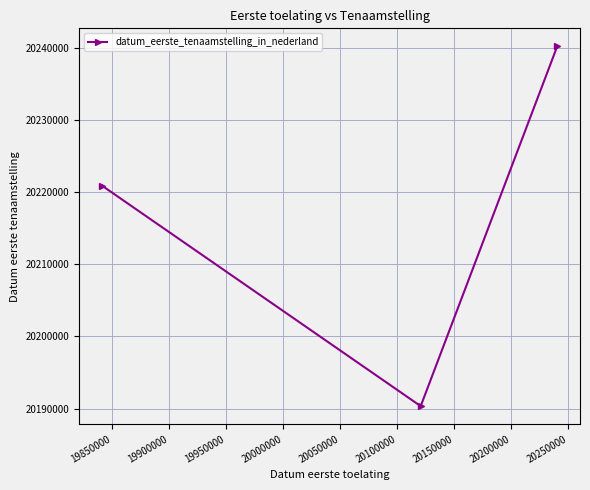

How many values are below 20220915?

1